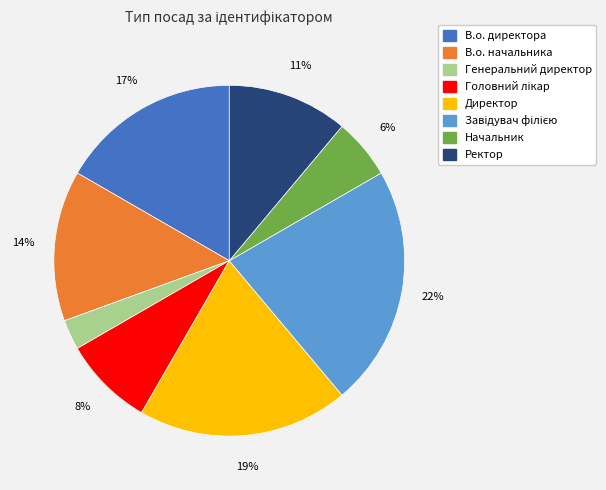

Is there a majority slice in this chart?

No